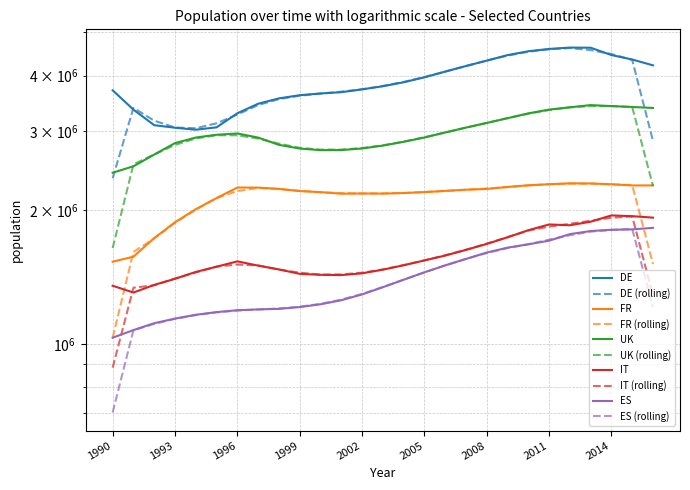

The IT series shows 2440769 at 1998. True or false?

False